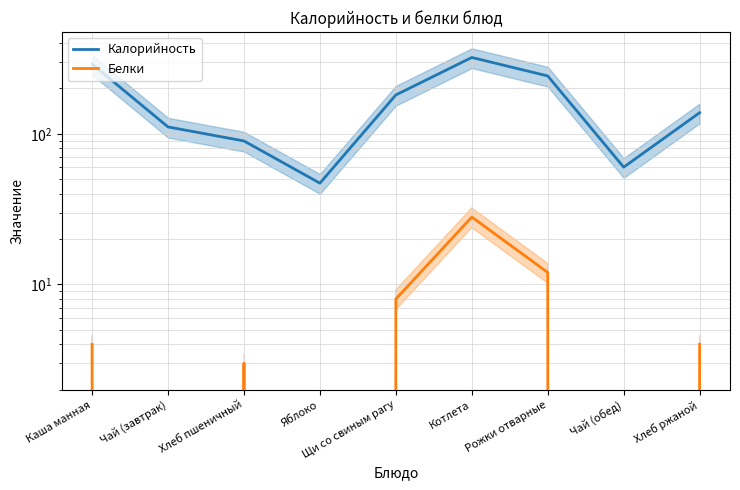

In Калорийность, how many points are lower than both neighbors (excluding endpoints)?

2